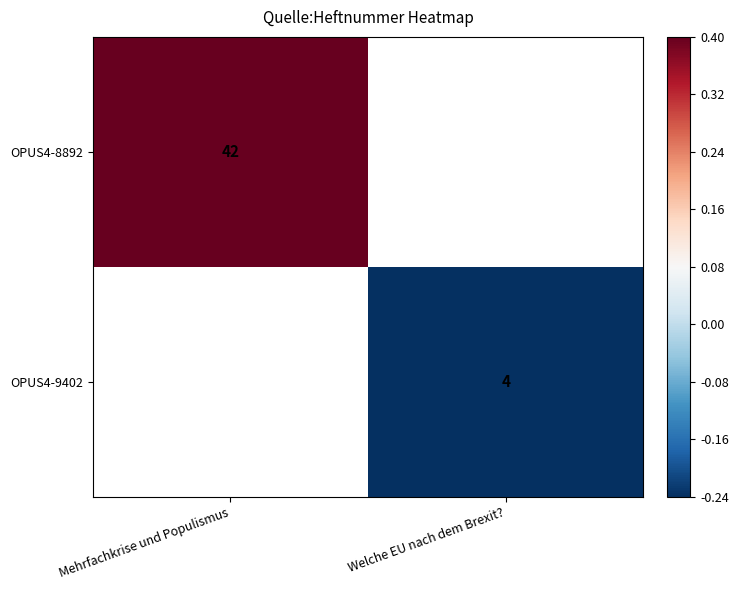

The OPUS4-9402 series shows 4.0 at Welche EU nach dem Brexit?. True or false?

True